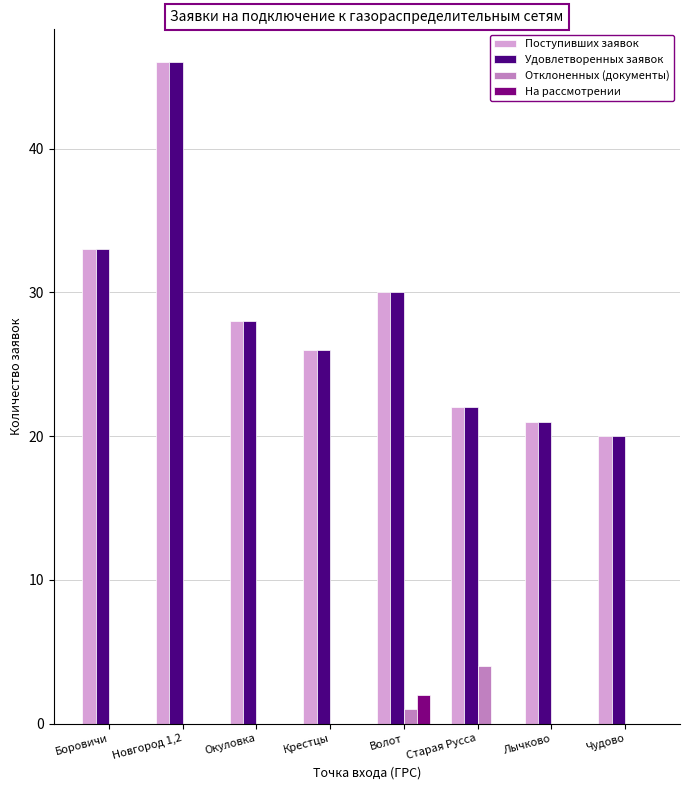

Which series changed the most between Старая Русса and Лычково?

Отклоненных (документы)